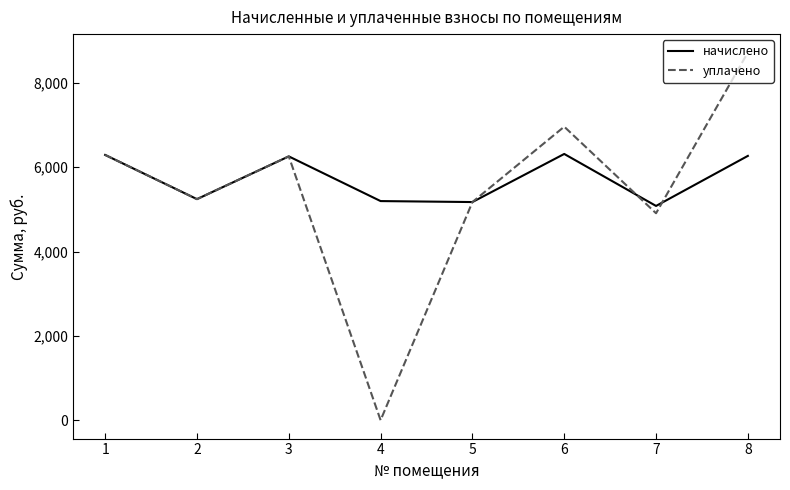

Which series changed the most between 2 and 4?

уплачено